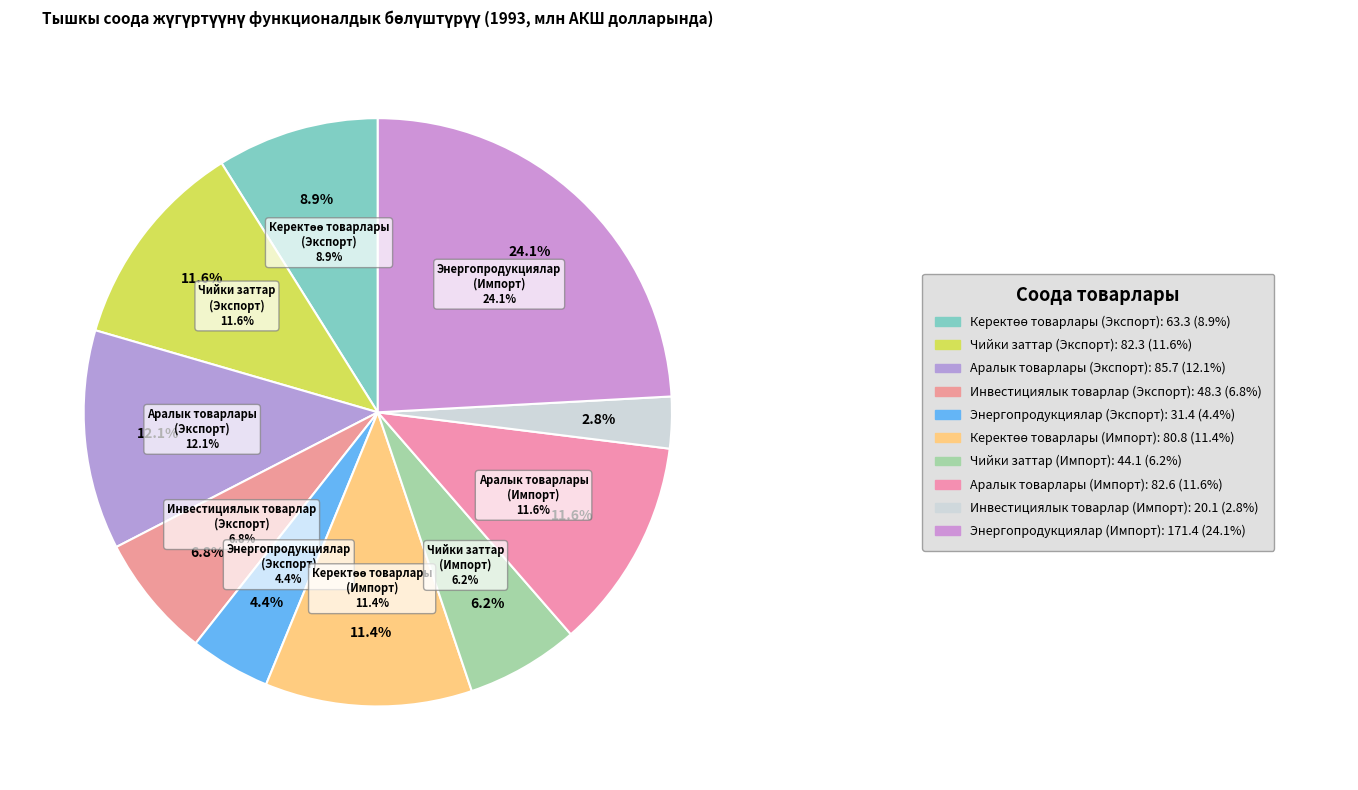

Which slice is the smallest?

Инвестициялык товарлар (Импорт)